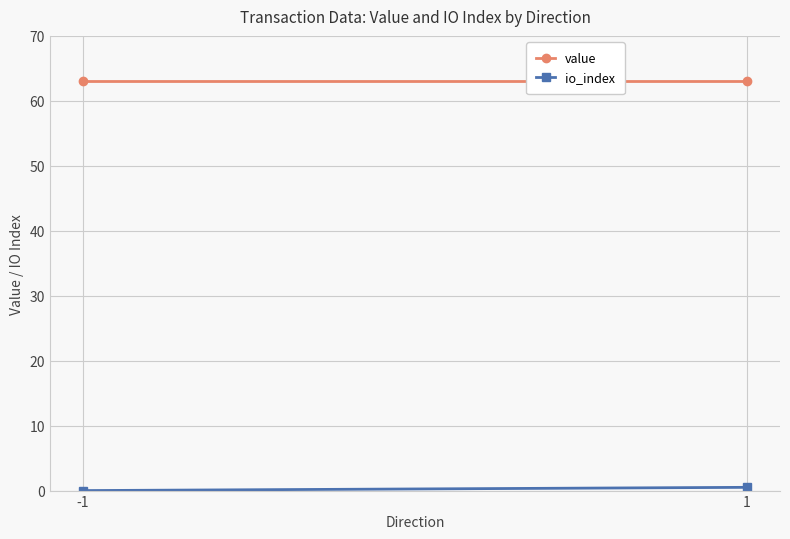

The io_index series shows 0.8 at 1. True or false?

False